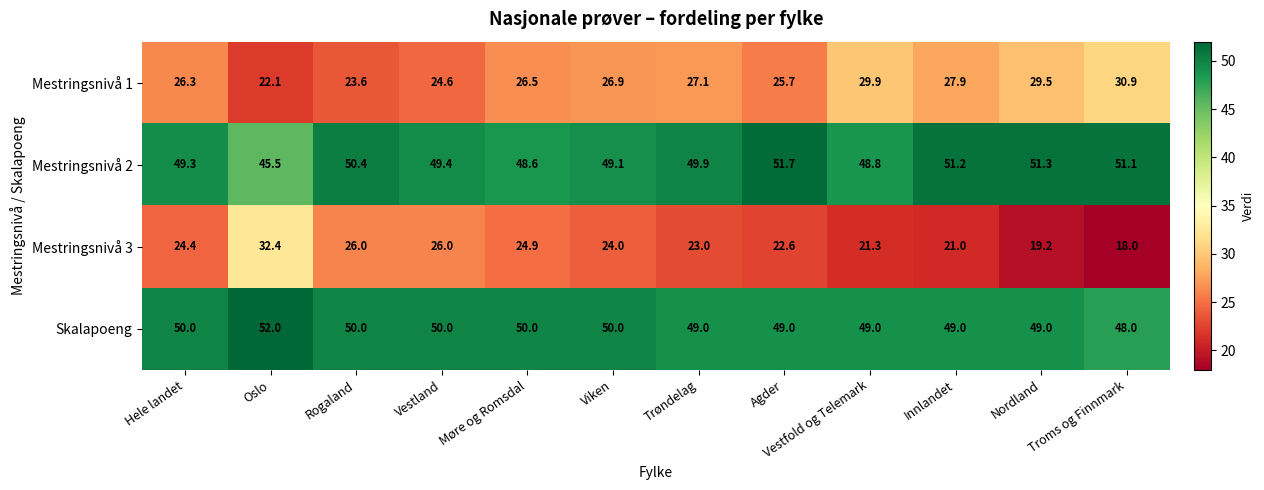

What is the sum of the Skalapoeng values at Viken and Troms og Finnmark?

98.0